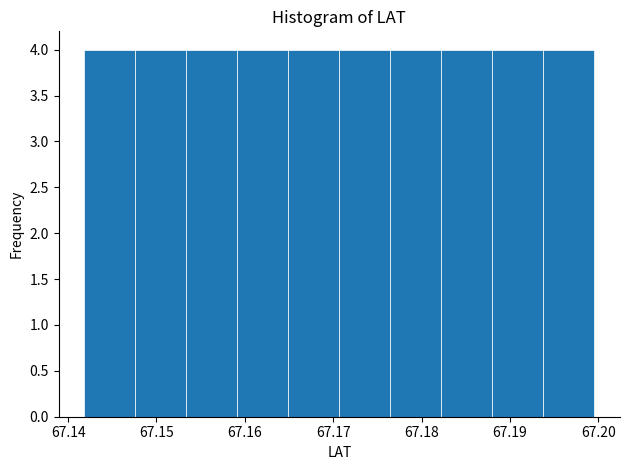

How tall is the bar that spans 67.182 to 67.188 on the x-axis? Neither the bar edges nor the heights are printed on the chart, so give them approximately, as read against the axes.

4